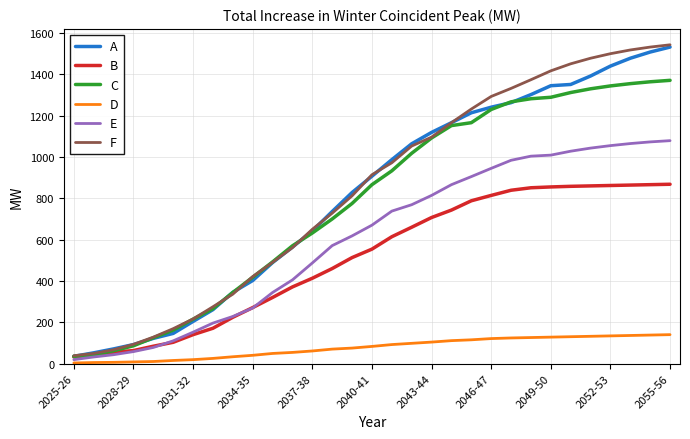

Which series has the widest spread of values?

F